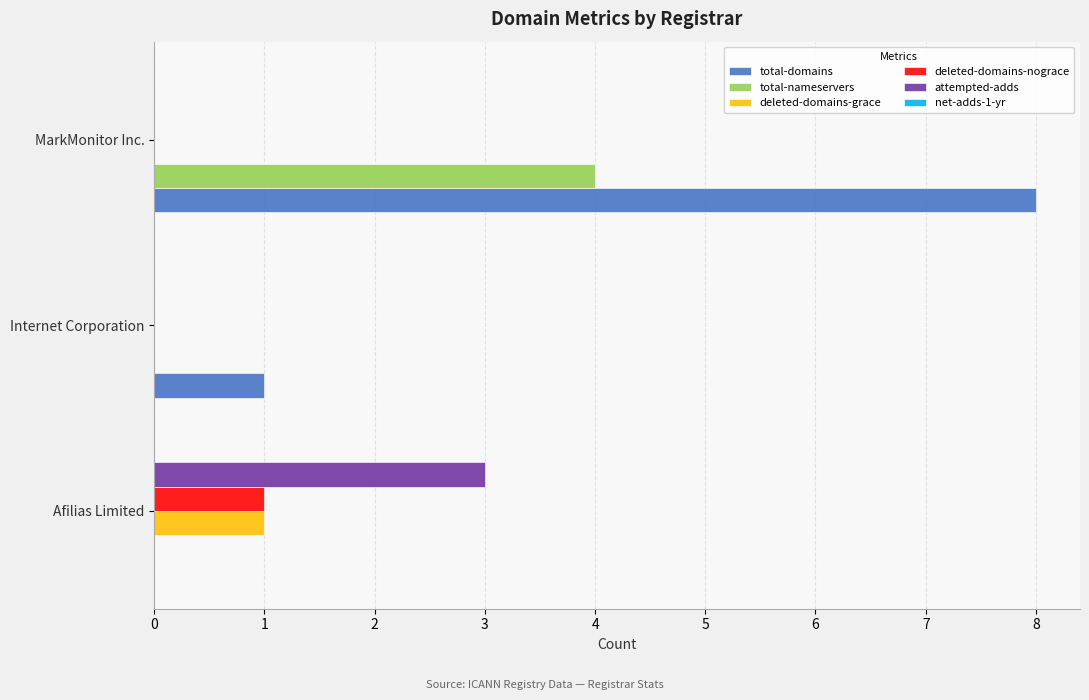

Which series changed the most between Internet Corporation and MarkMonitor Inc.?

total-domains